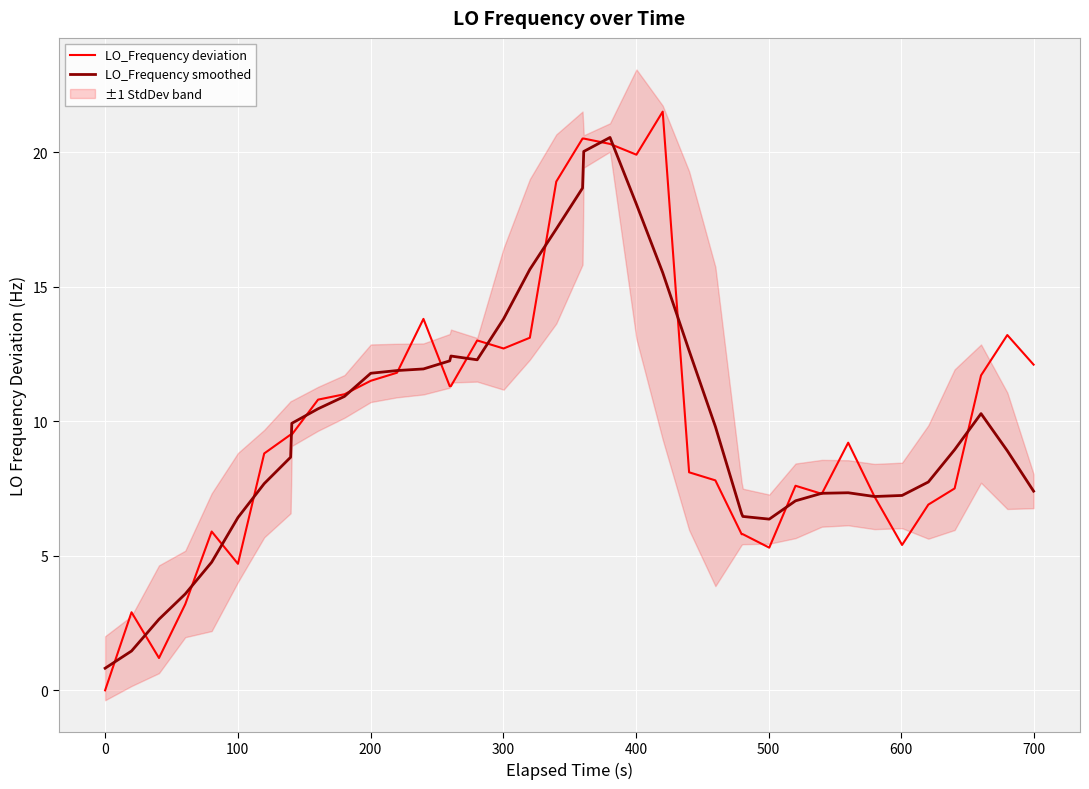

What is the highest value of the LO_Frequency smoothed series?

20.5